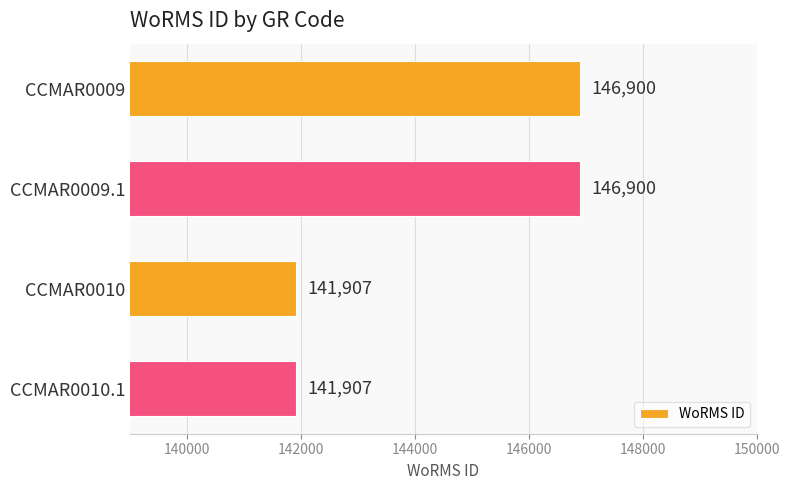

The chart shows a value of 146900 at CCMAR0009.1. True or false?

True